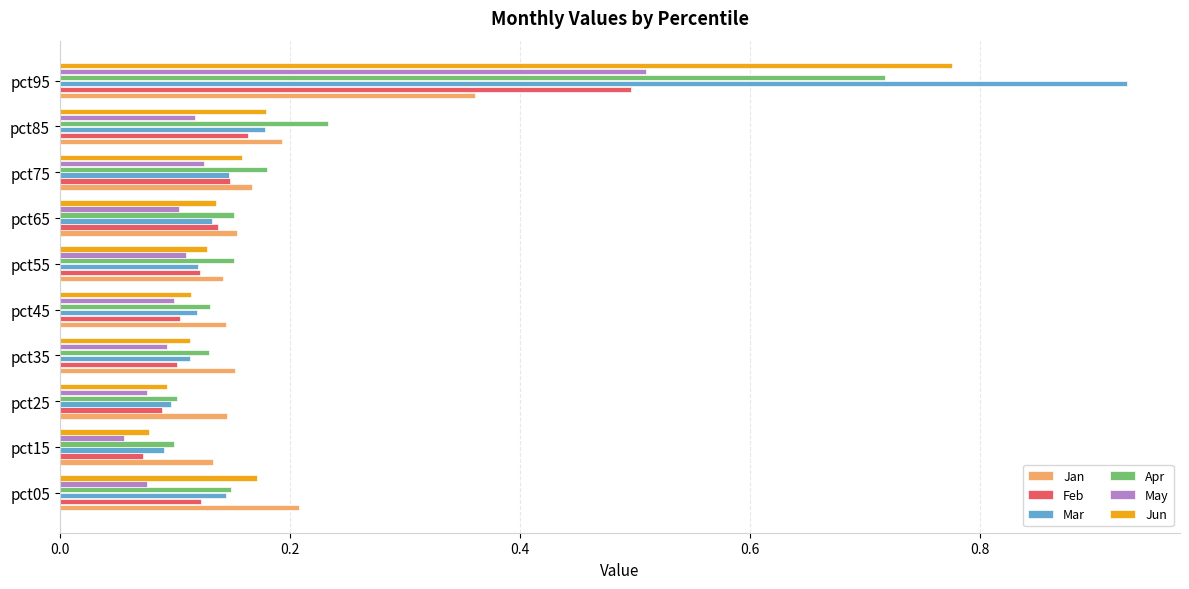

Which category has the highest value across all series?

pct95